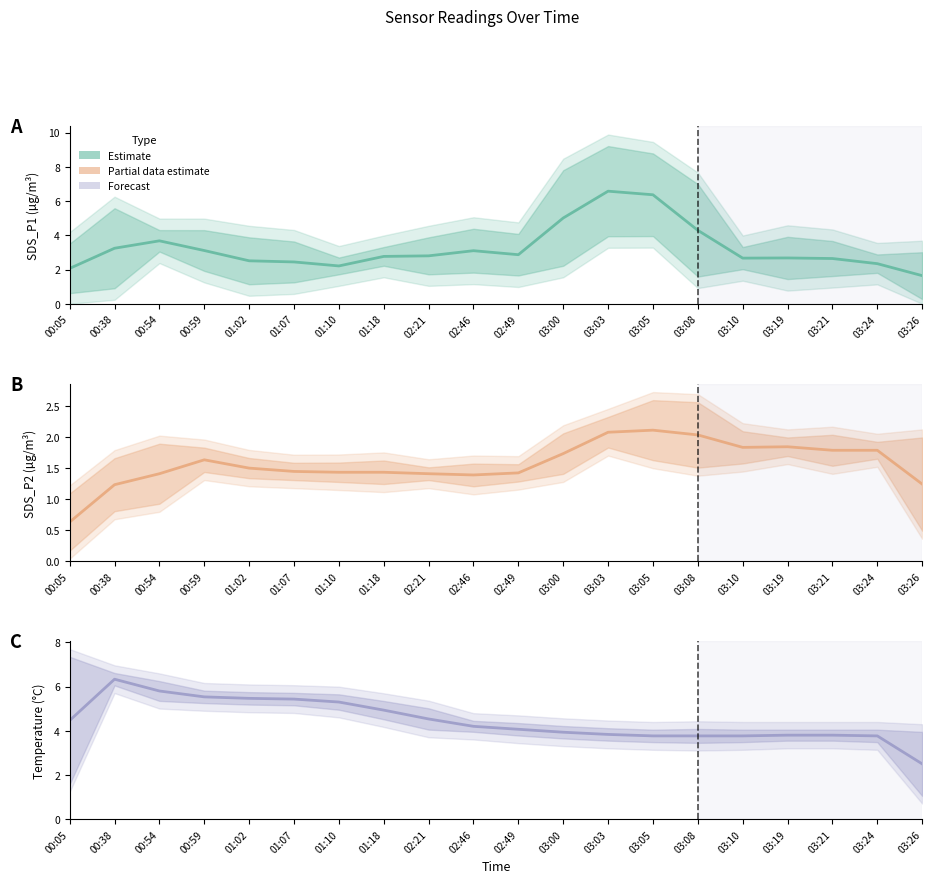

How many interior local valleys does the SDS_P1 series have?

3